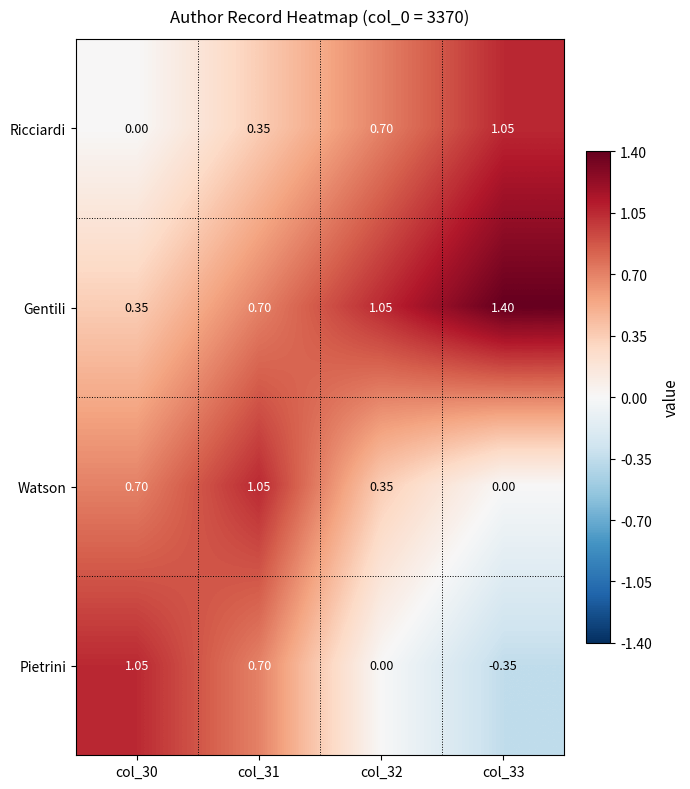

At col_30, list the series in order from smallest to largest.

Ricciardi, Gentili, Watson, Pietrini